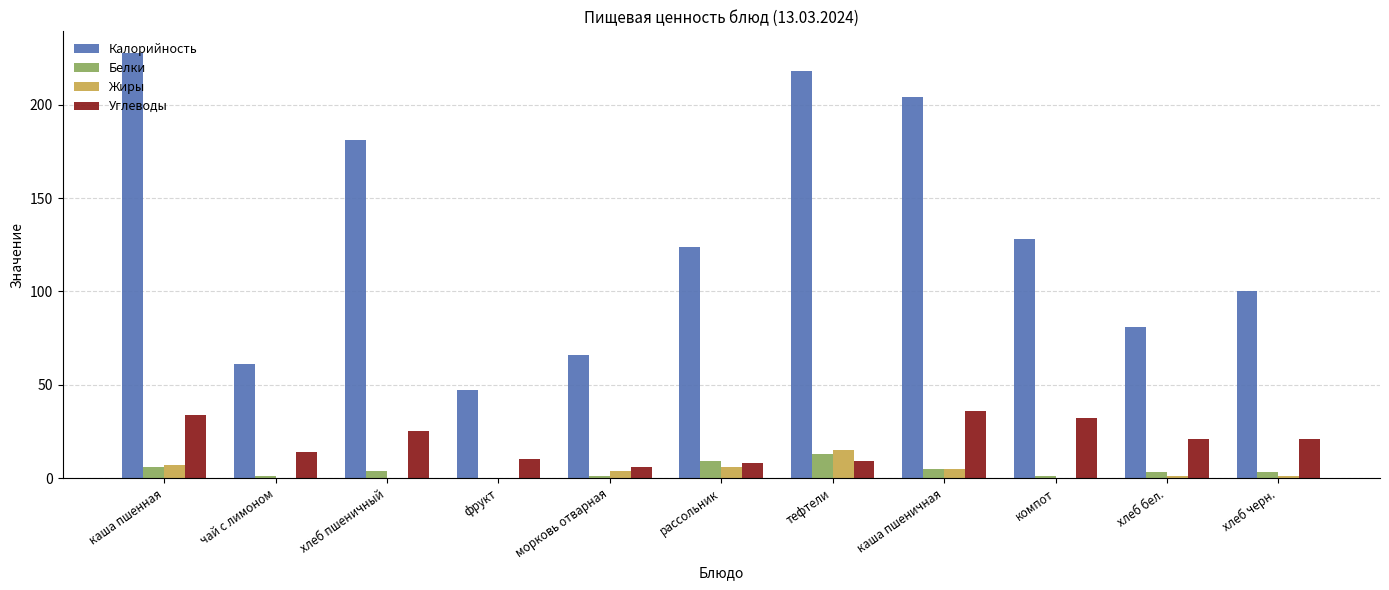

The value of Углеводы at хлеб пшеничный is 25.0. True or false?

True